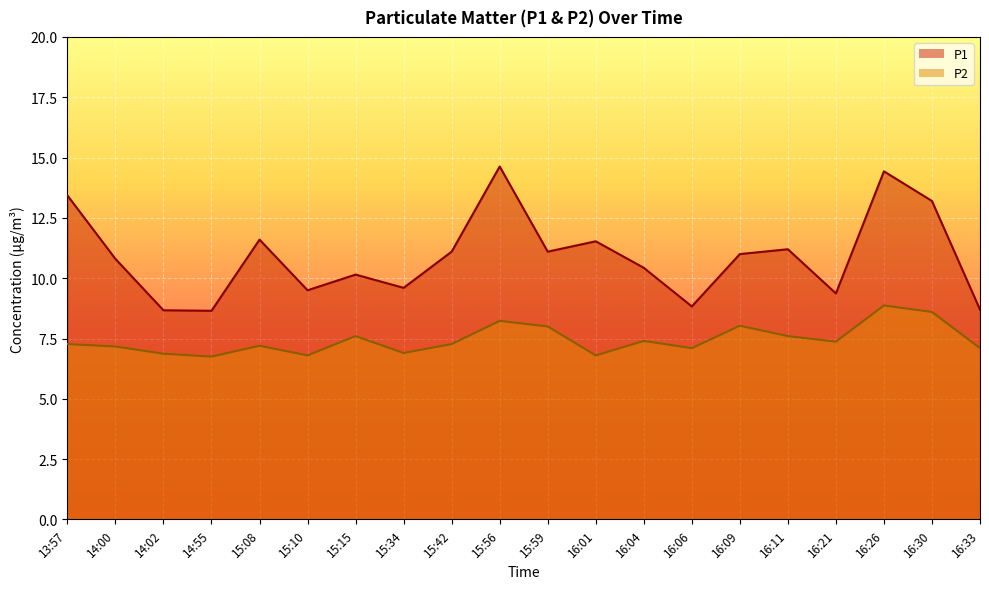

List the labels in order of P1 value, smallest first.

14:55, 14:02, 16:33, 16:06, 16:21, 15:10, 15:34, 15:15, 16:04, 14:00, 16:09, 15:42, 15:59, 16:11, 16:01, 15:08, 16:30, 13:57, 16:26, 15:56